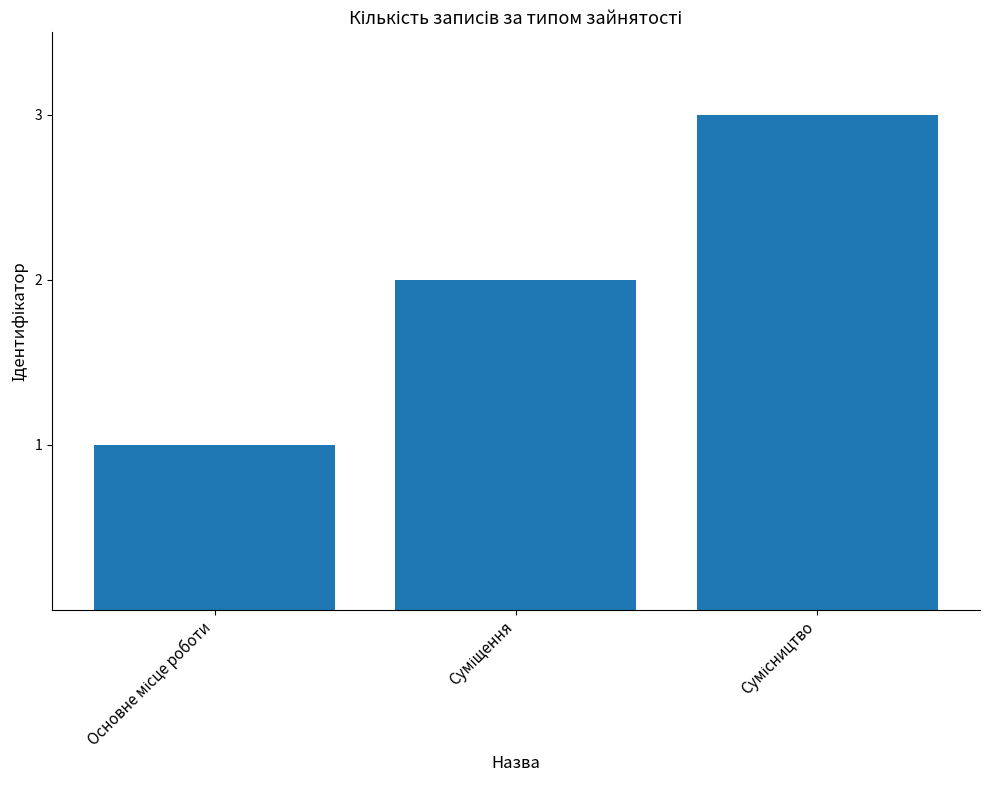

How many bars are there in total?

3